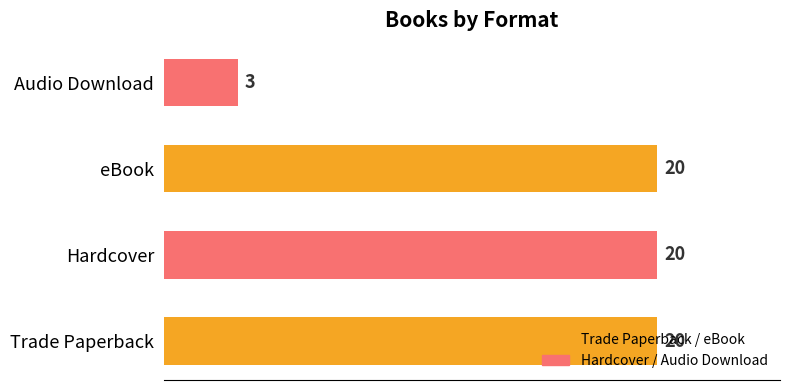

The chart shows a value of 20 at eBook. True or false?

True